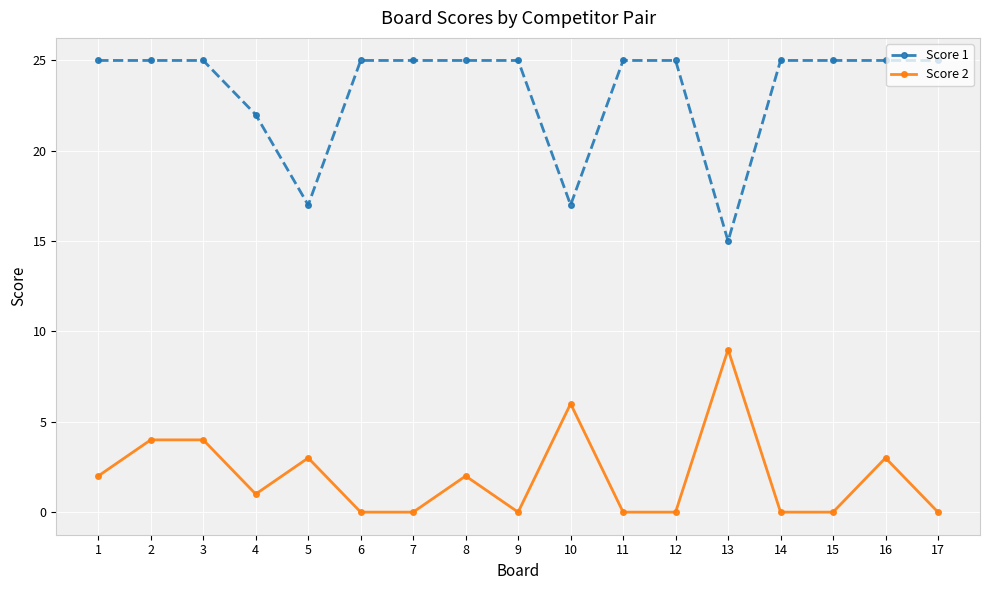

Is the value of Score 1 at 12 greater than the value of Score 2 at 6?

Yes